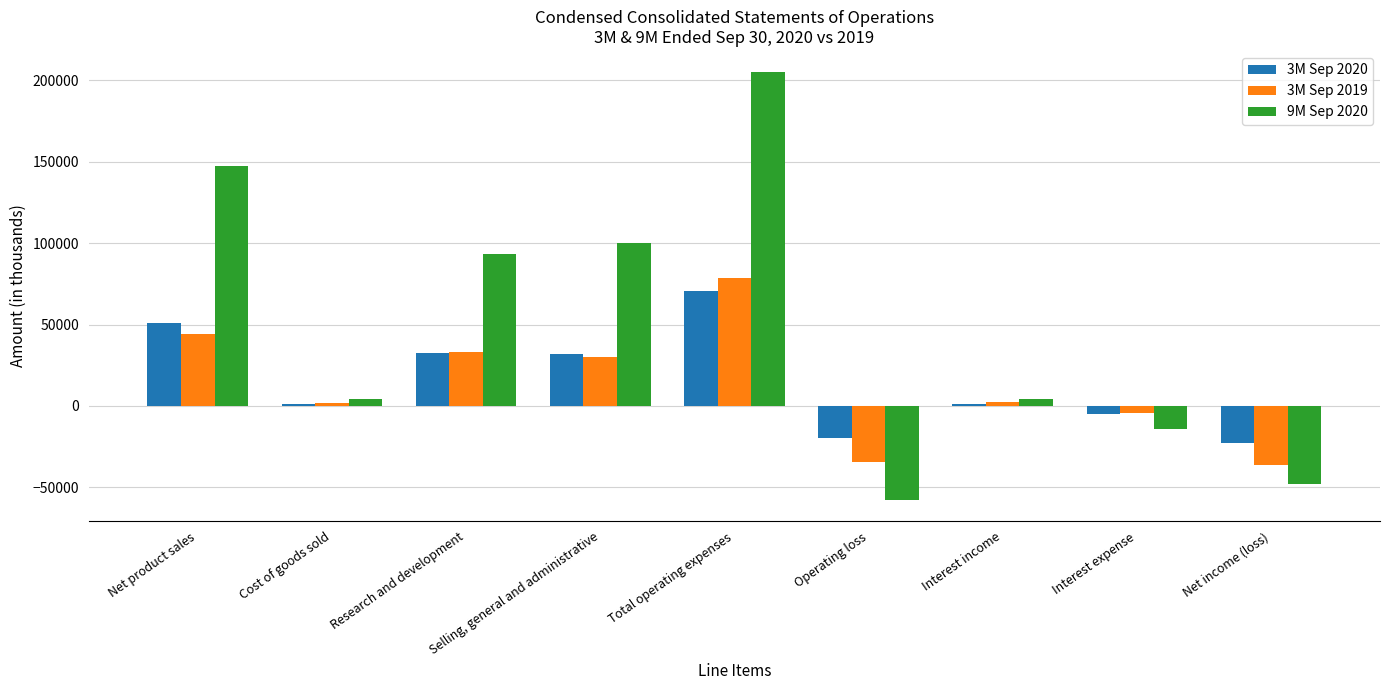

How many values in the 9M Sep 2020 series are below 4414?

4